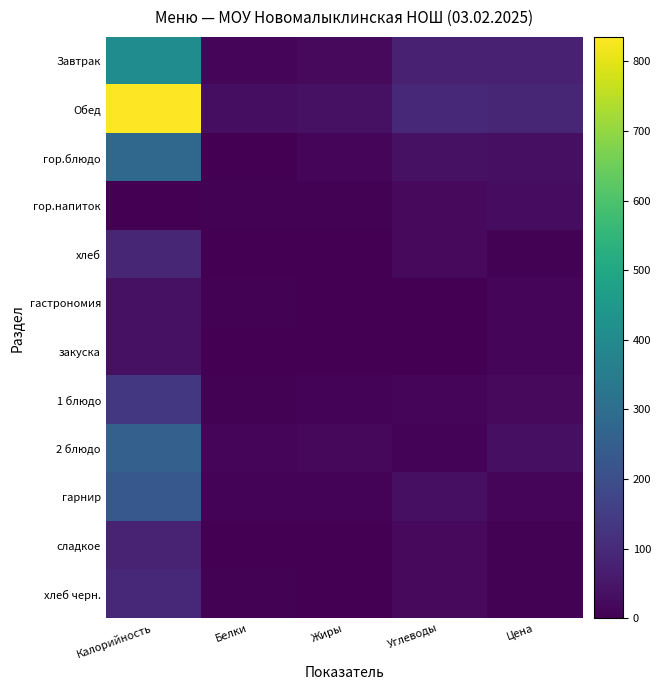

Rank the series by their maximum value, from highest to lowest.

Обед, Завтрак, гор.блюдо, 2 блюдо, гарнир, 1 блюдо, хлеб черн., хлеб, сладкое, закуска, гастрономия, гор.напиток